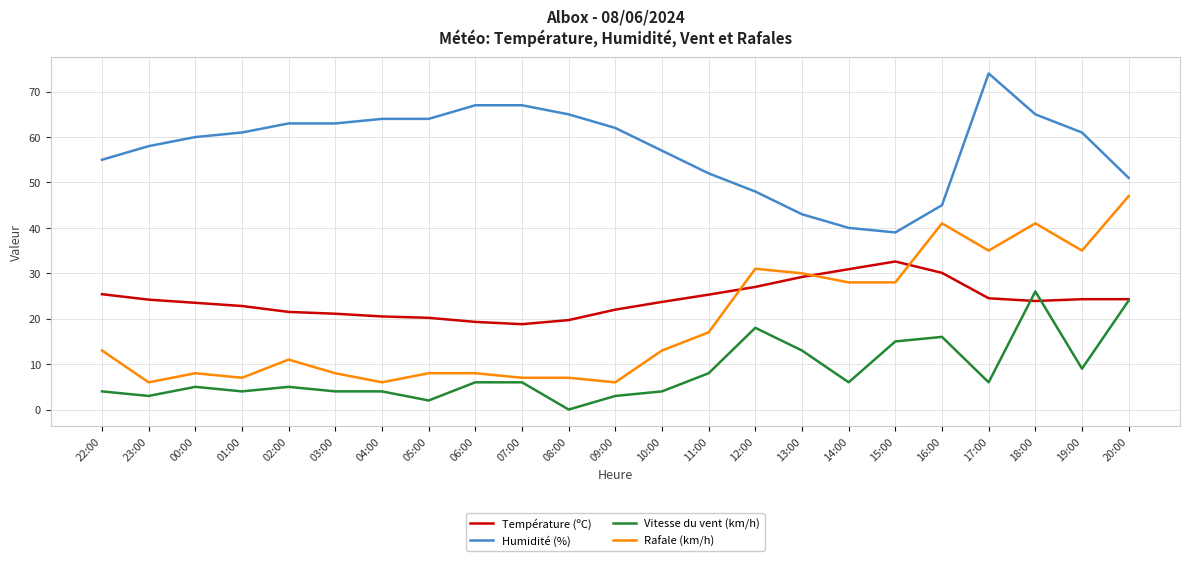

At which category does Vitesse du vent (km/h) reach its first local valley?

23:00